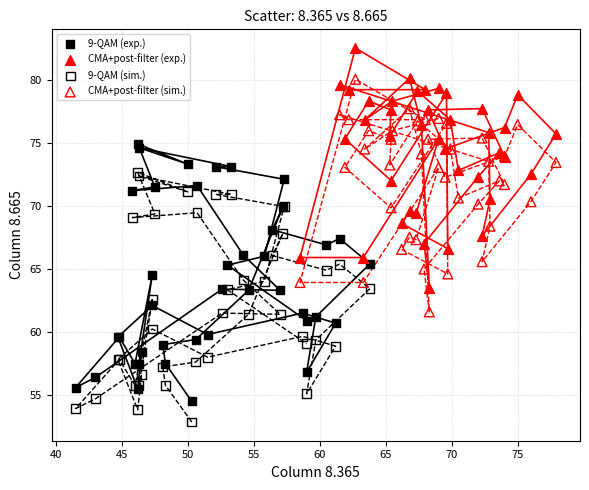

Which series reaches the minimum Y coordinate?

9-QAM (sim.)